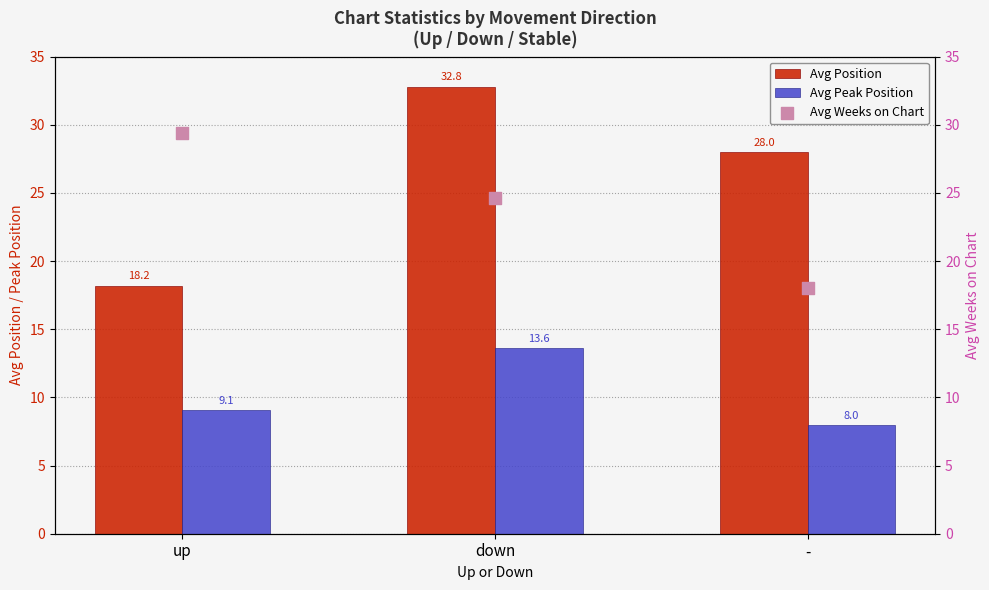

Which series has the largest Y range (max minus min)?

Avg Position